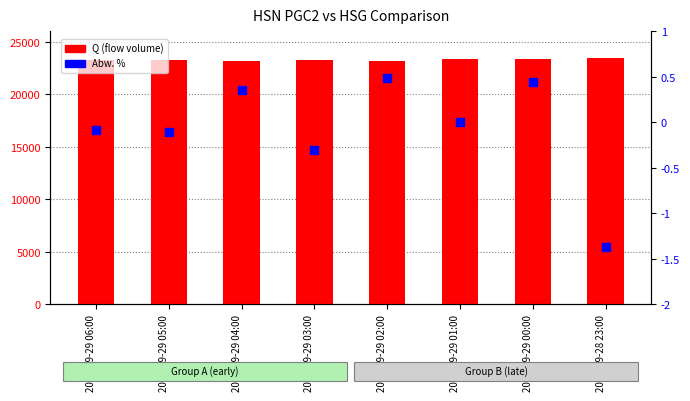

Which series contains the highest Y value?

Q (flow volume)